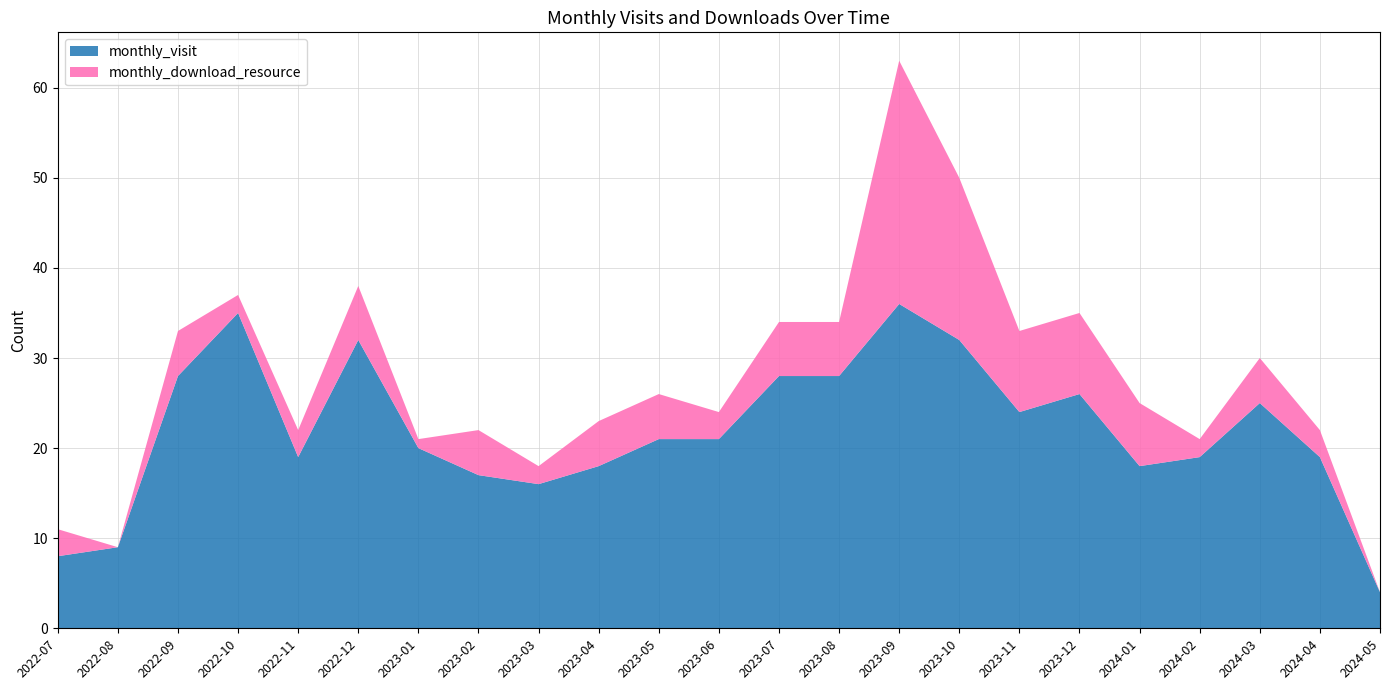

Reading right to left, extract all data points from this chart.

monthly_visit: 4	19	25	19	18	26	24	32	36	28	28	21	21	18	16	17	20	32	19	35	28	9	8
monthly_download_resource: 0	3	5	2	7	9	9	18	27	6	6	3	5	5	2	5	1	6	3	2	5	0	3